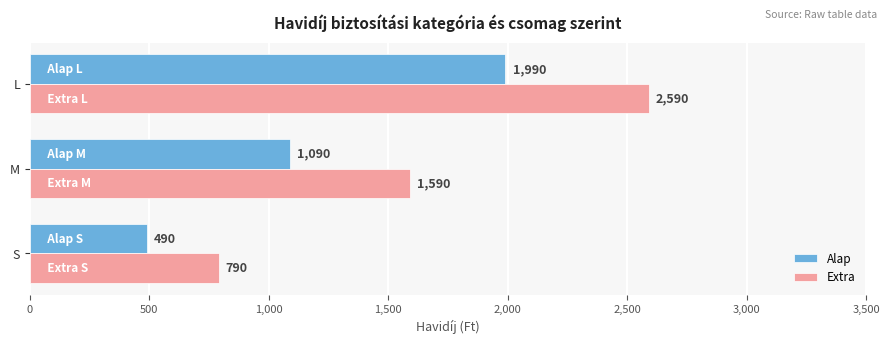

At which label is Extra closest to 1690?

M